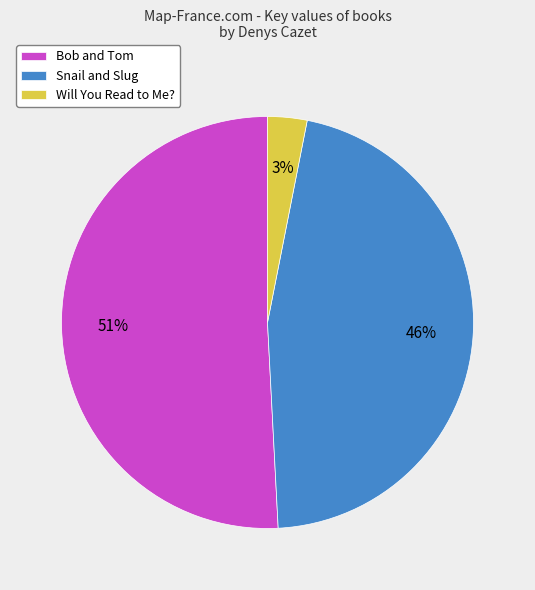

To the nearest percent, what portion does Snail and Slug represent?

46%